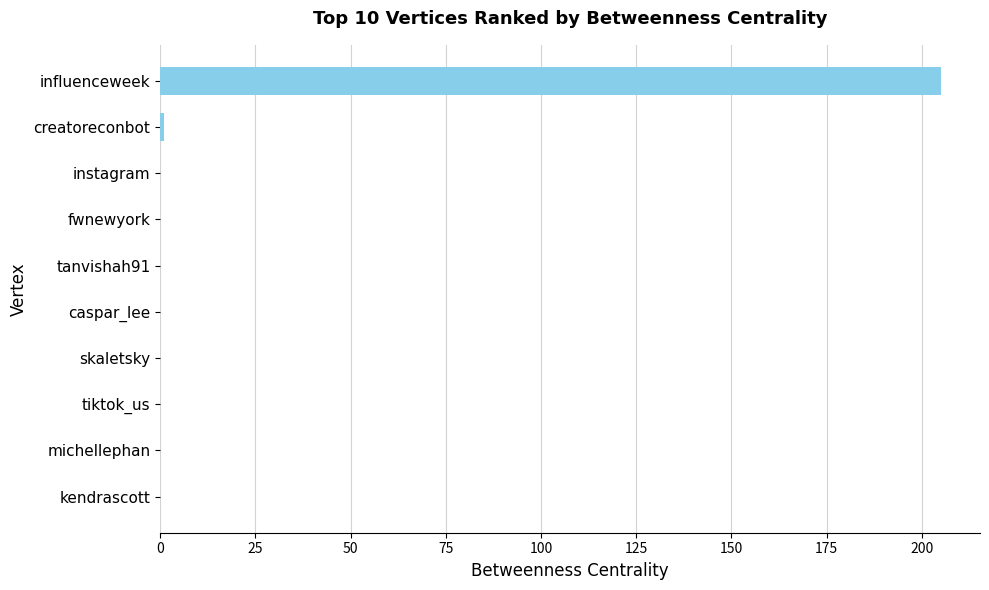

What is the change in value from influenceweek to tiktok_us?

-205